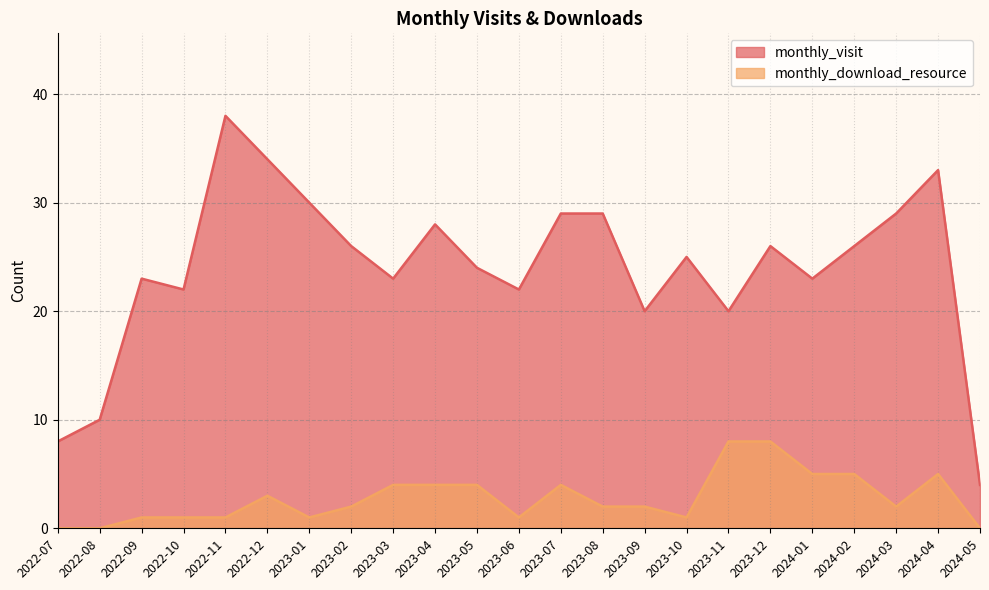

What is the label of the 16th point from the left?

2023-10